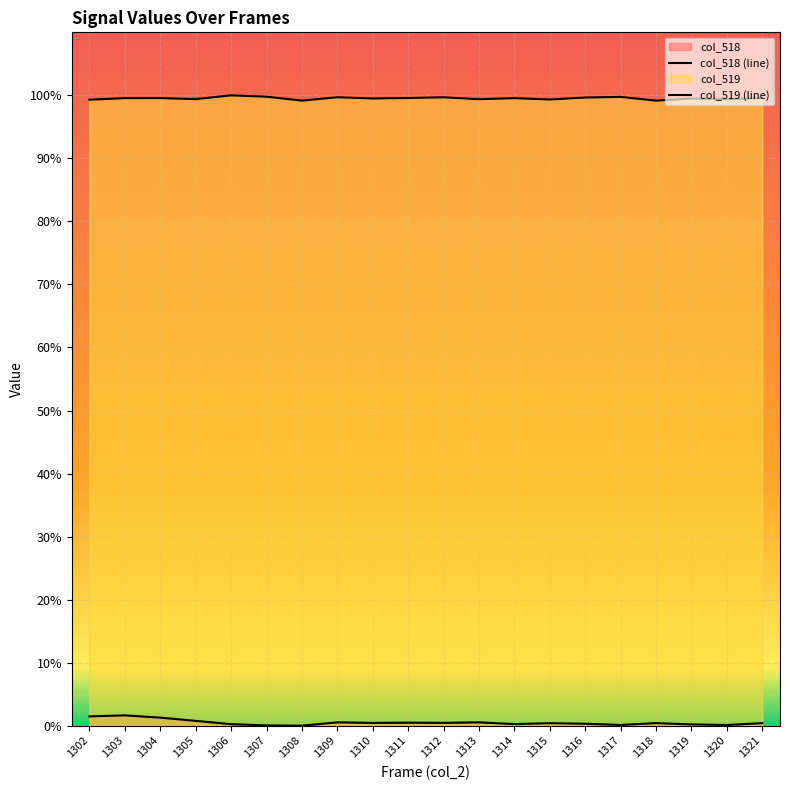

At which category does col_519 (line) reach its first local peak?

1304